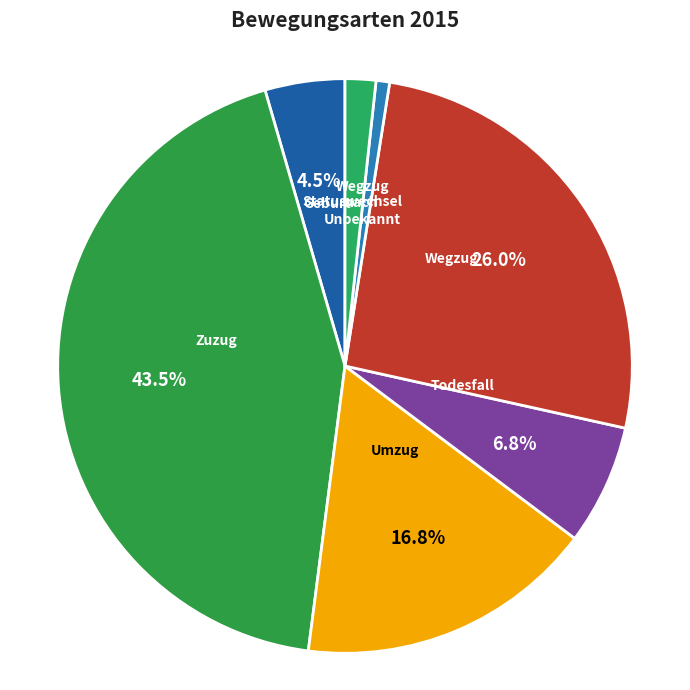

What is the largest slice in the pie chart?

Zuzug